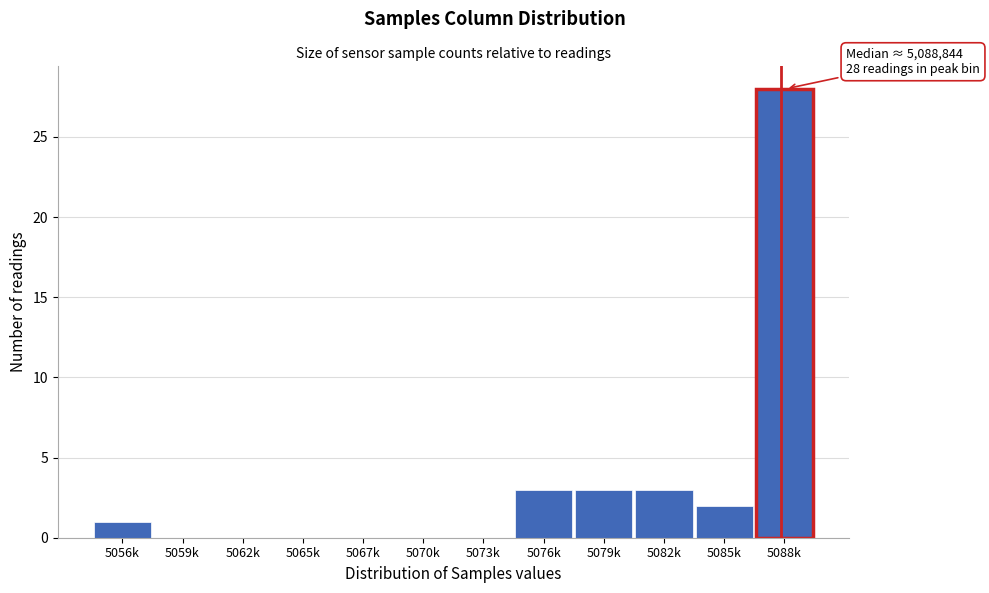

Reading left to right, extract all data points from this chart.

5056k=1	5059k=0	5062k=0	5065k=0	5067k=0	5070k=0	5073k=0	5076k=3	5079k=3	5082k=3	5085k=2	5088k=28